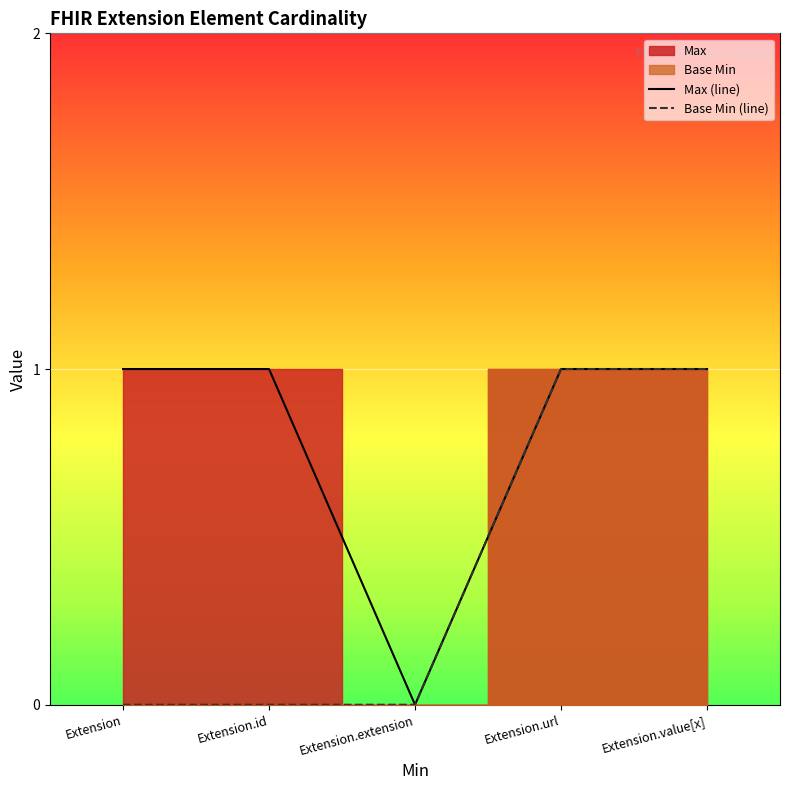

What is the highest value of the Base Min (line) series?

1